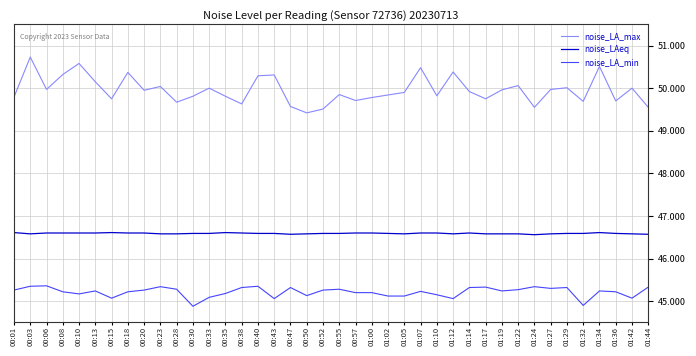

Which series has the widest spread of values?

noise_LA_max